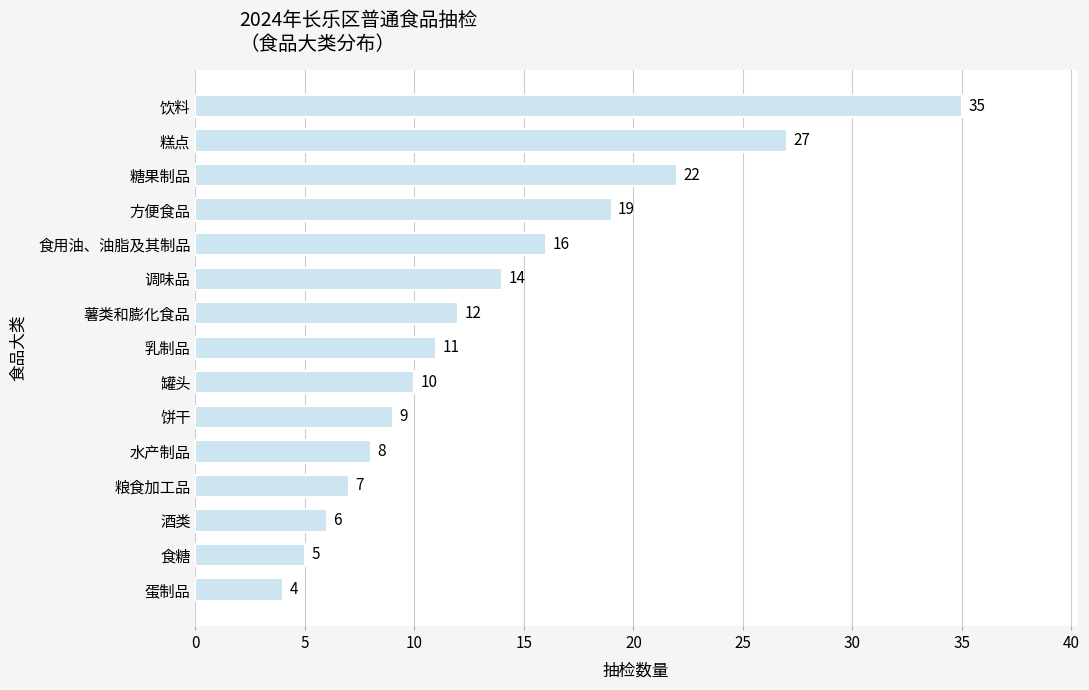

What is the change in value from 薯类和膨化食品 to 食用油、油脂及其制品?

+4